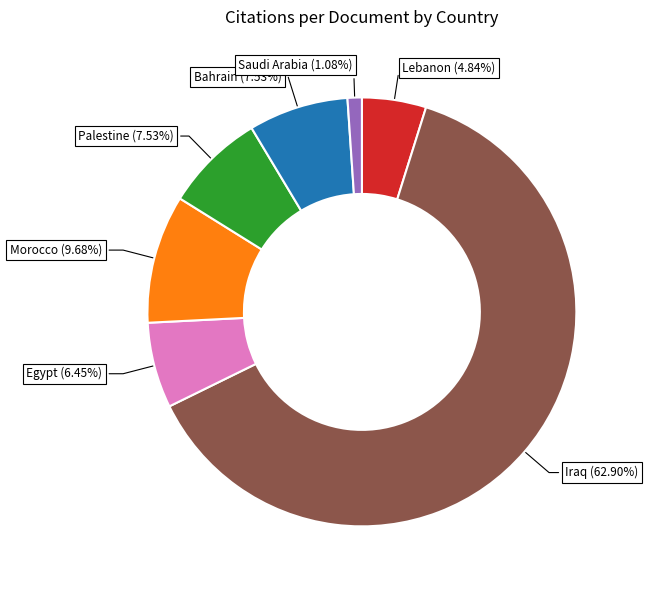

What is the smallest slice in the pie chart?

Saudi Arabia